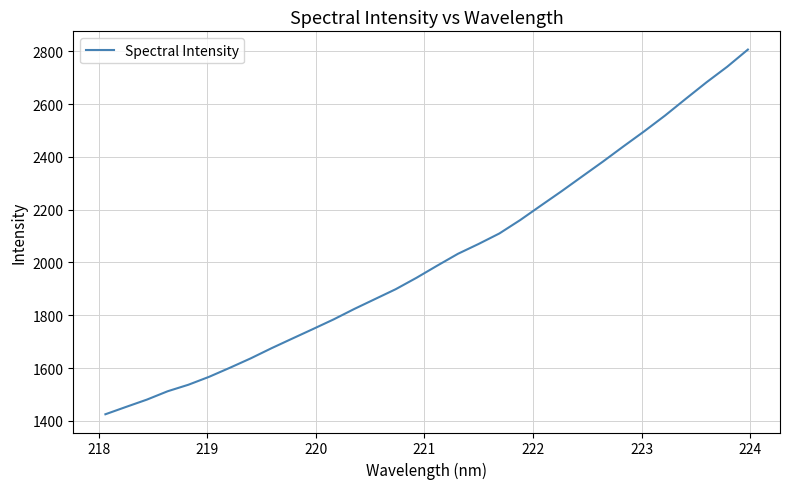

What is the difference between the maximum and minimum values?

1380.9